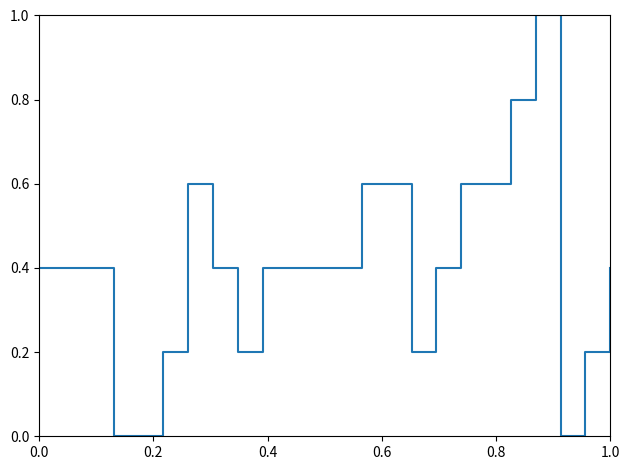

What is the greatest value displayed?

1.0